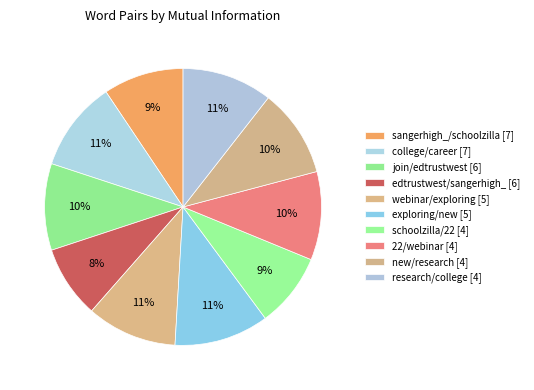

To the nearest percent, what is the difference between the largest and smallest slice percentages?

3%